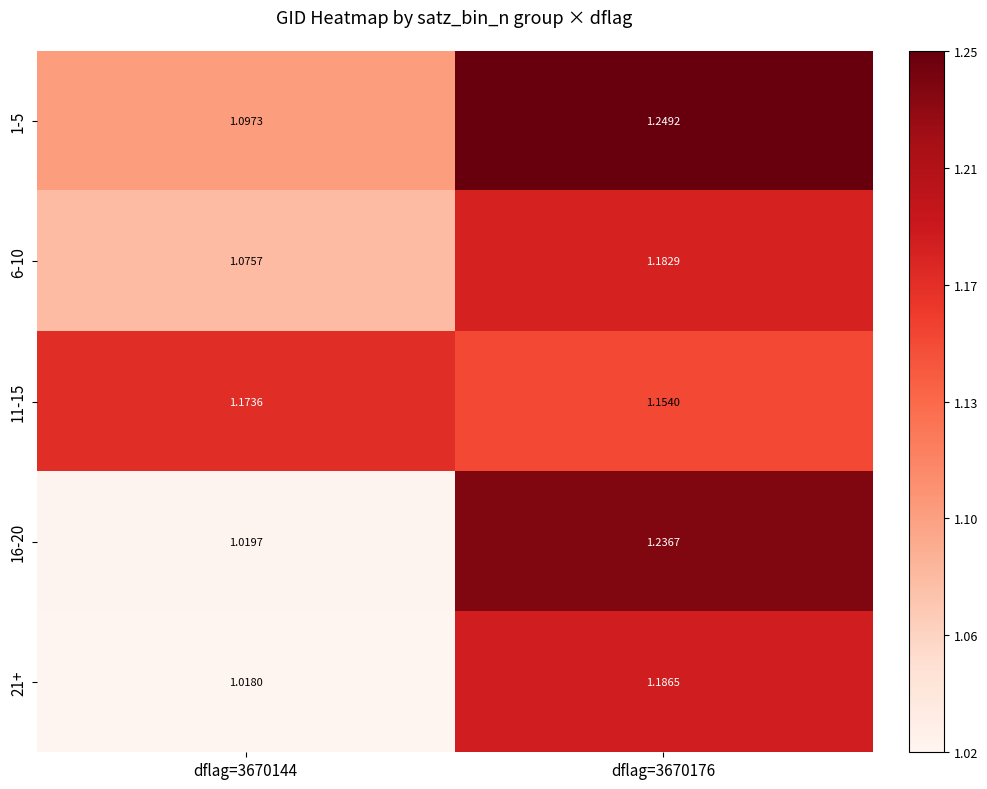

Is the value of 1-5 at dflag=3670176 greater than the value of 6-10 at dflag=3670176?

Yes